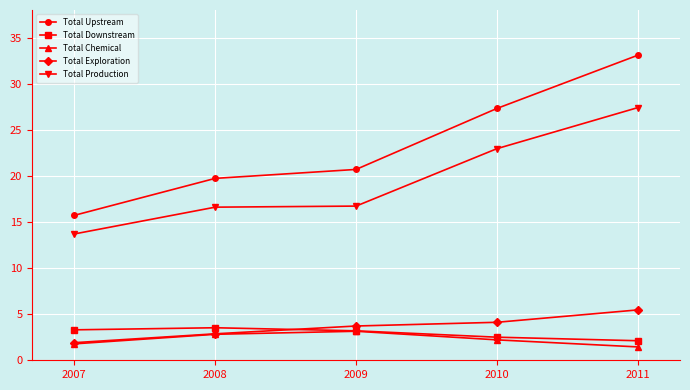

Is this an area chart (filled region under the line)?

No